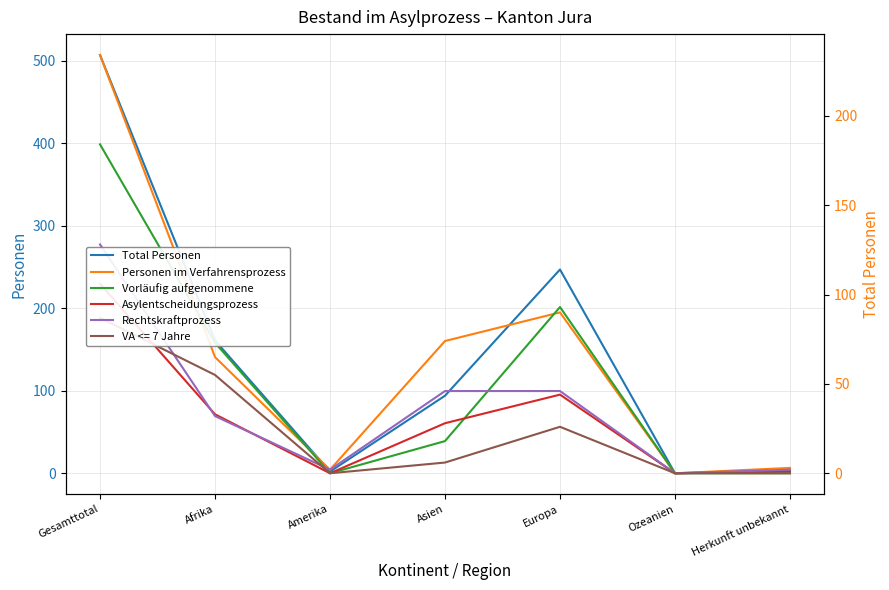

How many lines are shown in the chart?

5